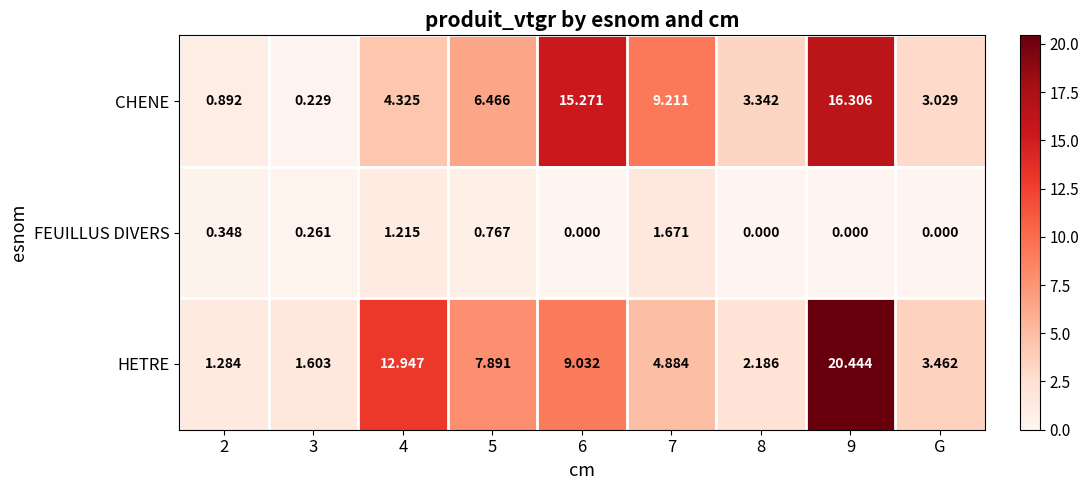

Is the value of FEUILLUS DIVERS at 2 greater than the value of HETRE at G?

No